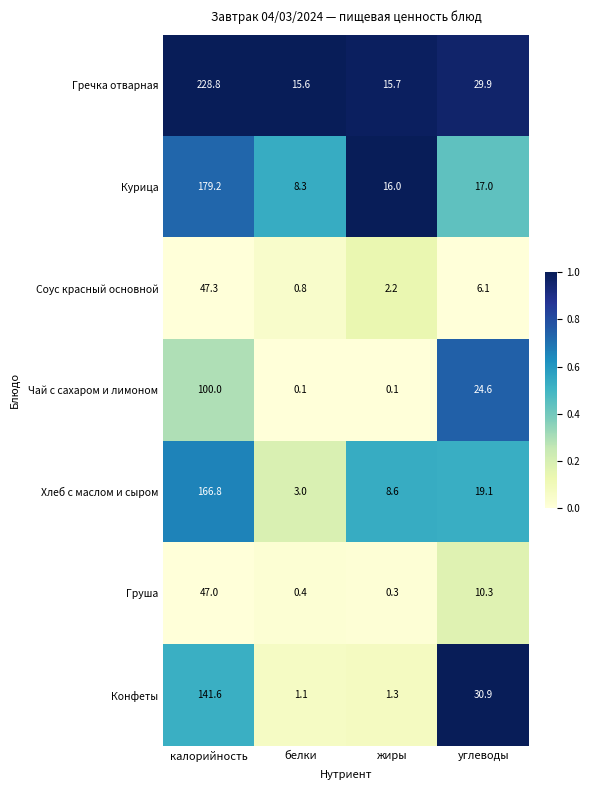

Reading left to right, transcribe all the data shown in this chart.

Гречка отварная: 228.8	15.6	15.7	29.9
Курица: 179.2	8.3	16.0	17.0
Соус красный основной: 47.3	0.8	2.2	6.1
Чай с сахаром и лимоном: 100.0	0.1	0.1	24.6
Хлеб с маслом и сыром: 166.8	3.0	8.6	19.1
Груша: 47.0	0.4	0.3	10.3
Конфеты: 141.6	1.1	1.3	30.9